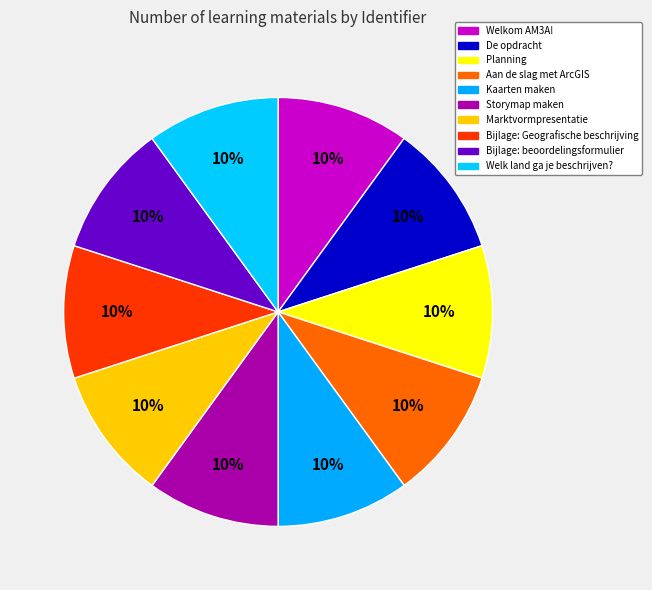

Does Marktvormpresentatie account for over 50% of the chart?

No